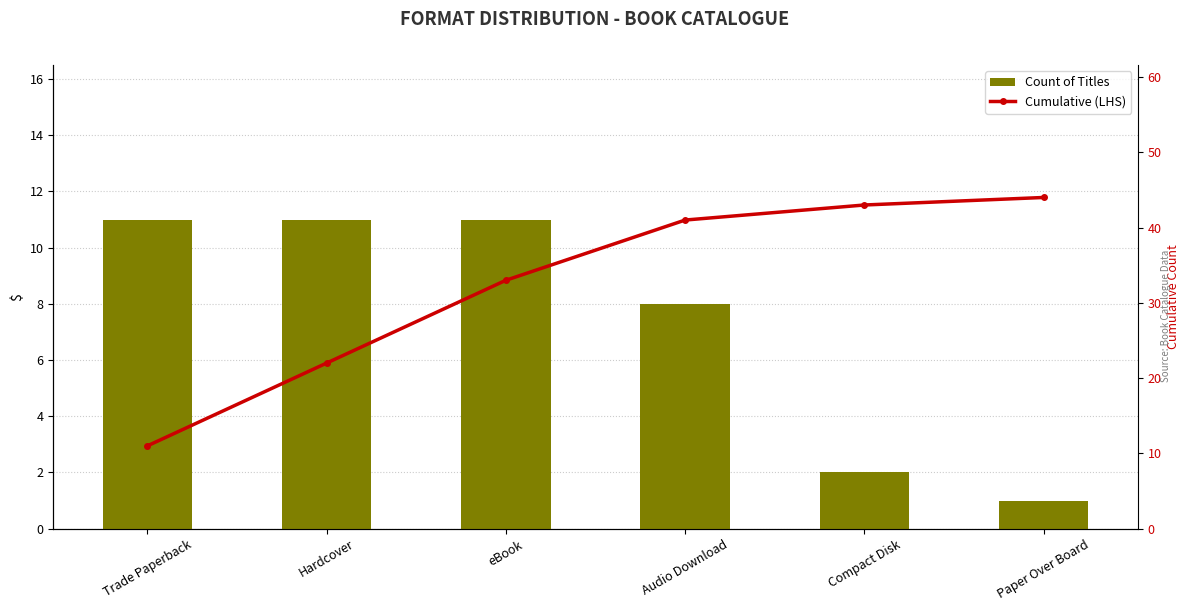

List the series in order of their overall mean, lowest first.

Count of Titles, Cumulative (LHS)